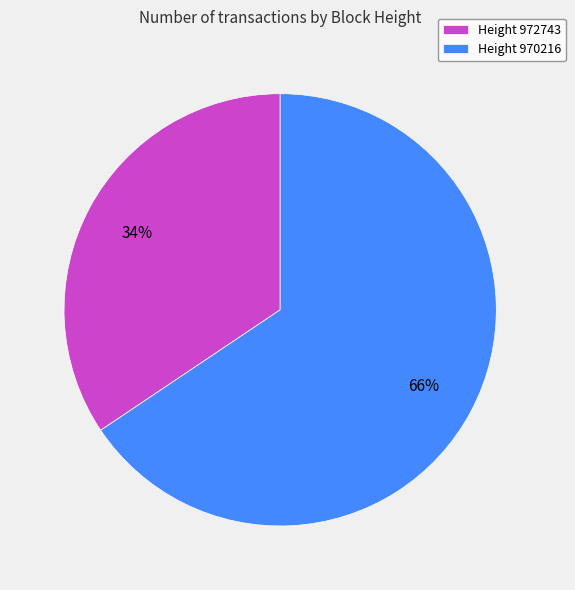

Rank the categories by value from highest to lowest.

Height 970216, Height 972743